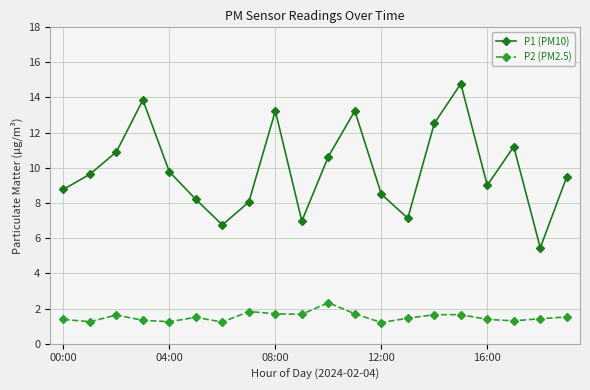

How many P2 (PM2.5) values are between 1 and 2?

19